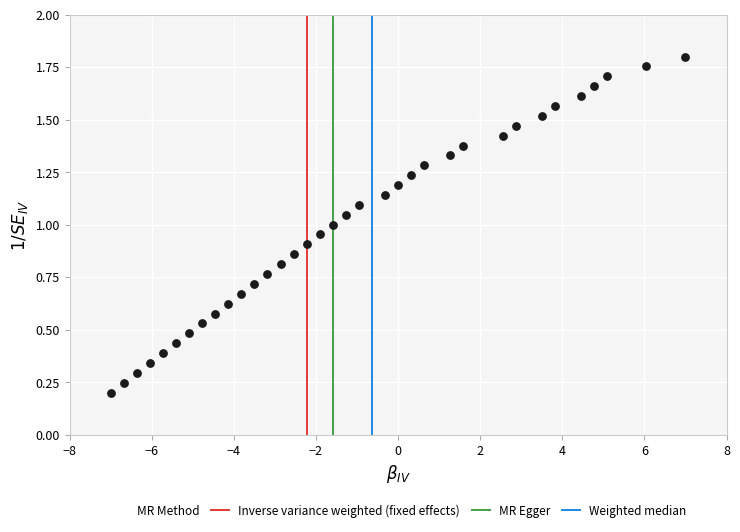

What is the range of X values (max minus min)?

14.0